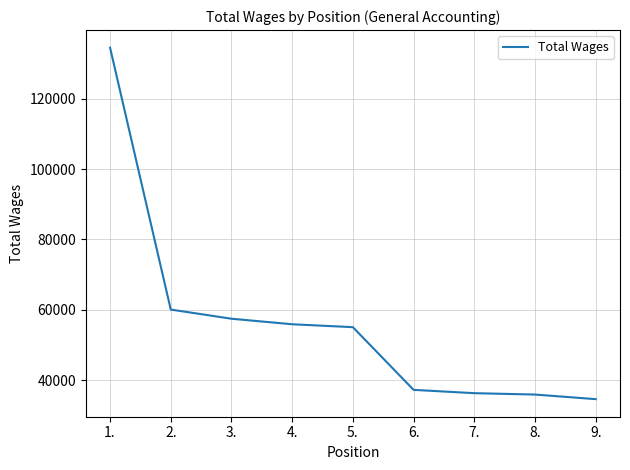

What is the difference between the values at 3. and 4.?

1574